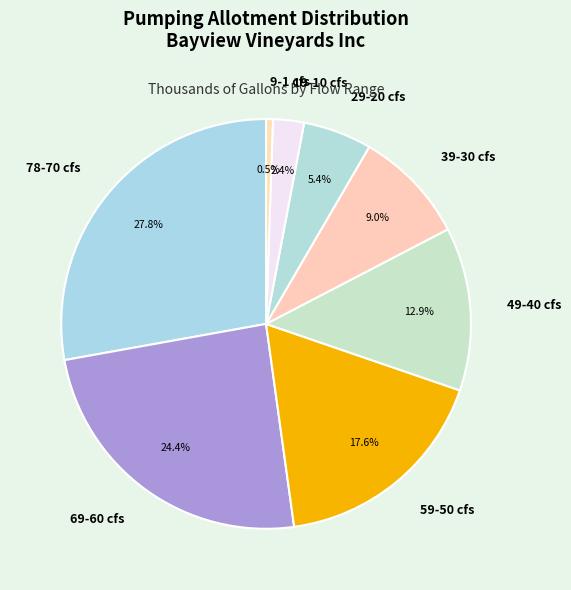

Does 49-40 cfs account for over 50% of the chart?

No